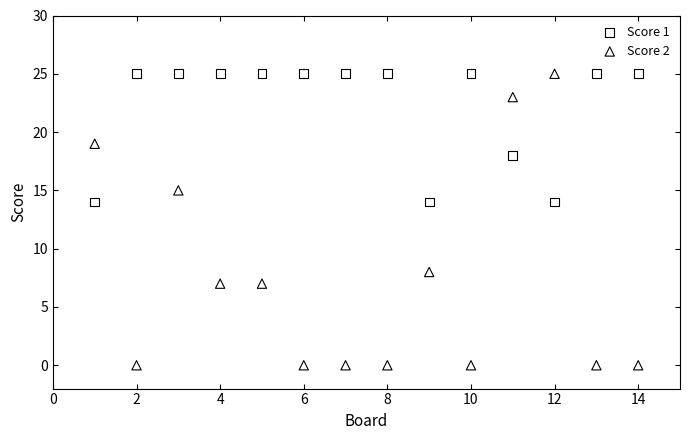

Which series contains the lowest Y value?

Score 2